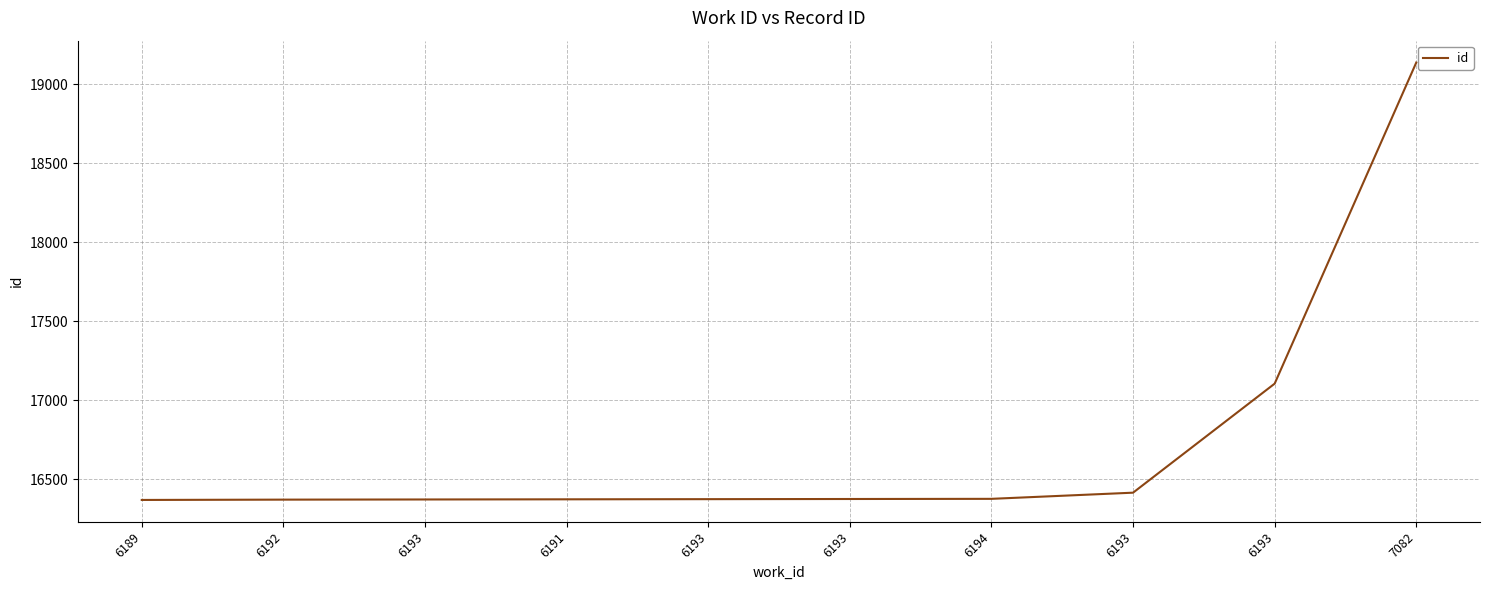

What is the average value?

16726